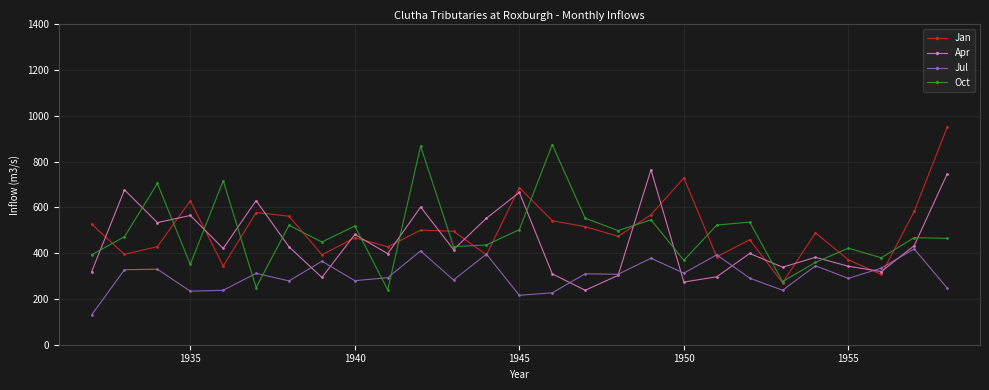

What is the average value of the Oct series?

486